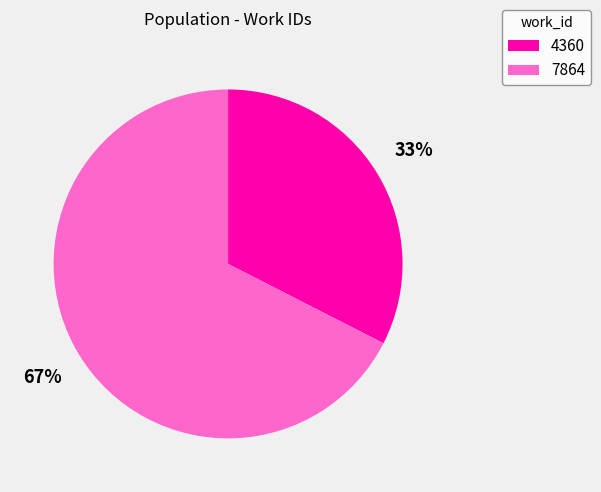

To the nearest percent, what percentage of the pie is 7864?

67%